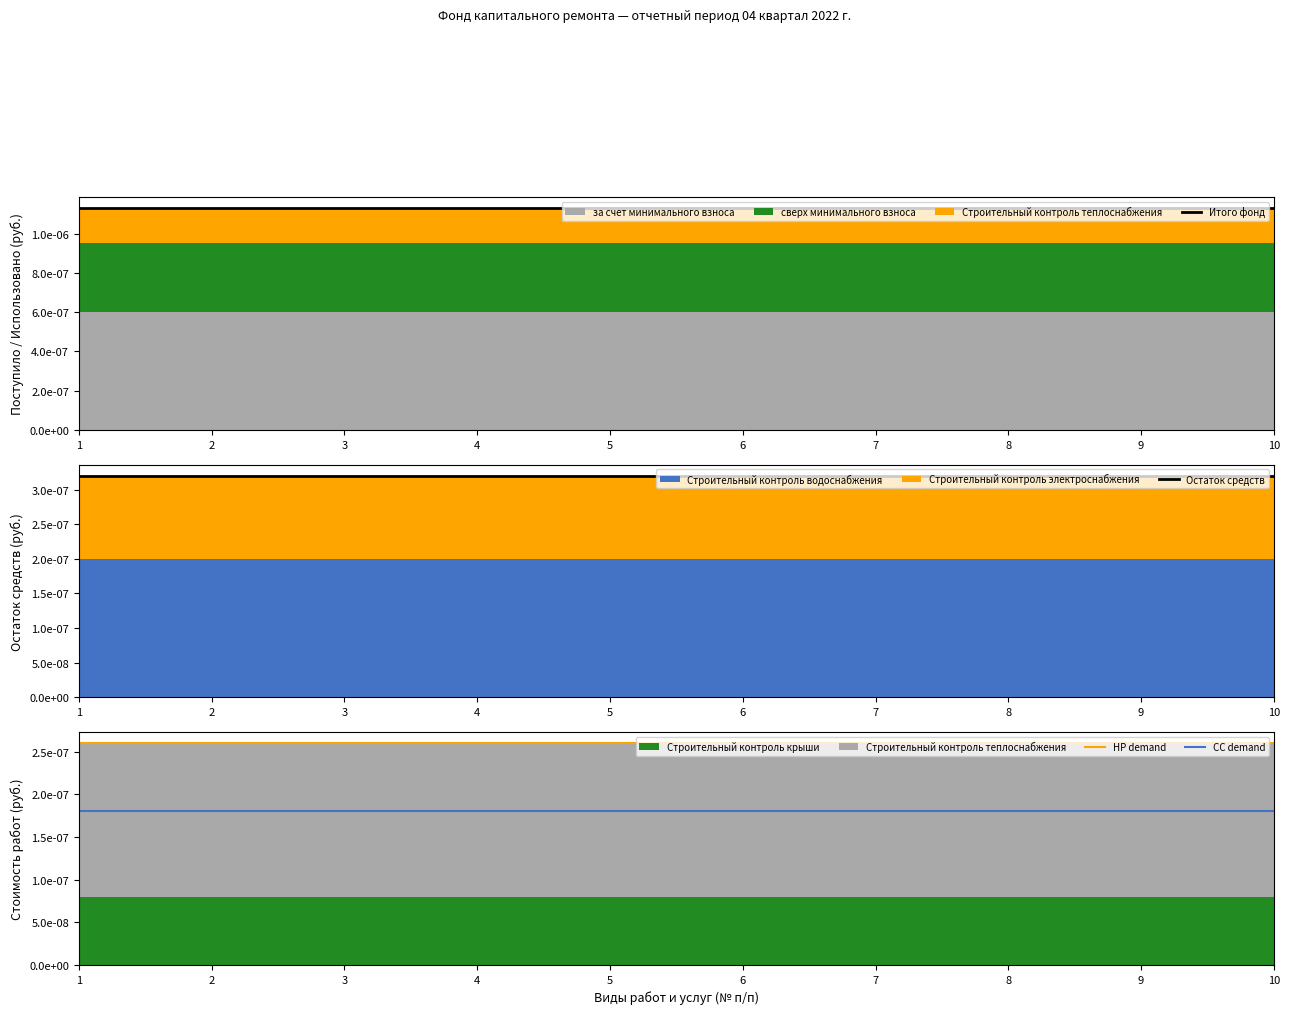

Is it true that CC demand equals 0.0 at 6?

True